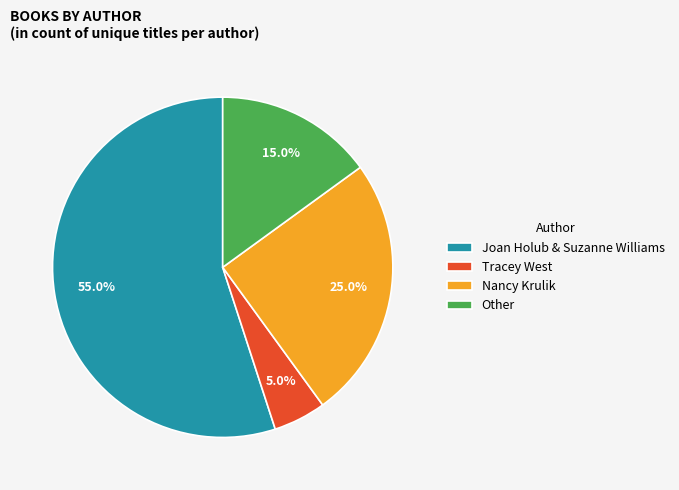

Is it true that Other is 15% of the pie?

True